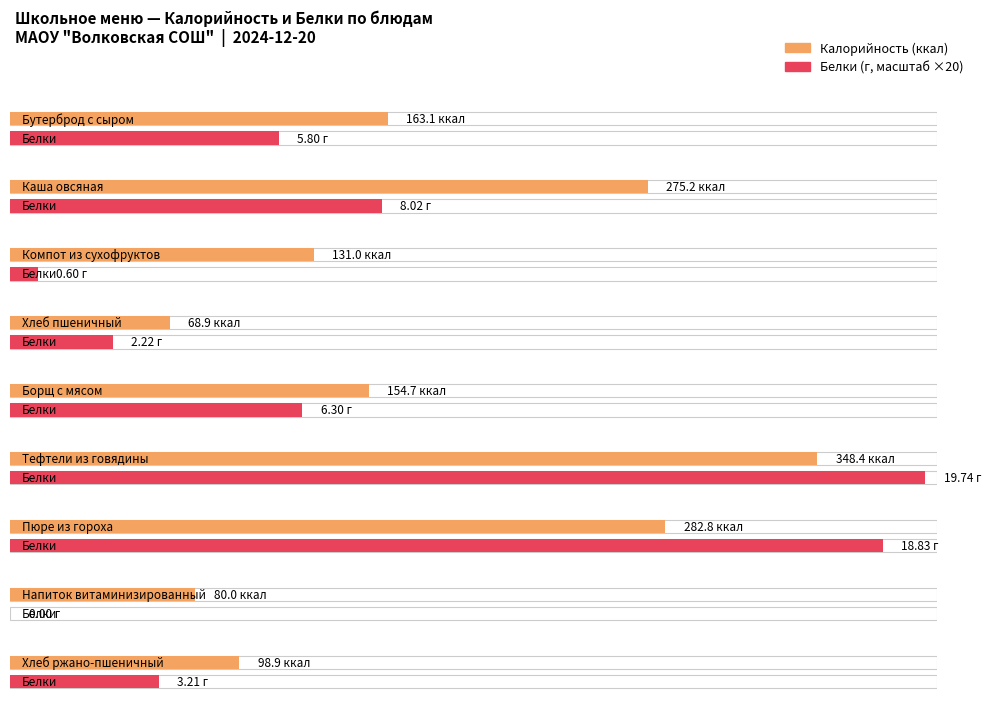

What is the label of the 7th bar from the left?

Пюре из гороха